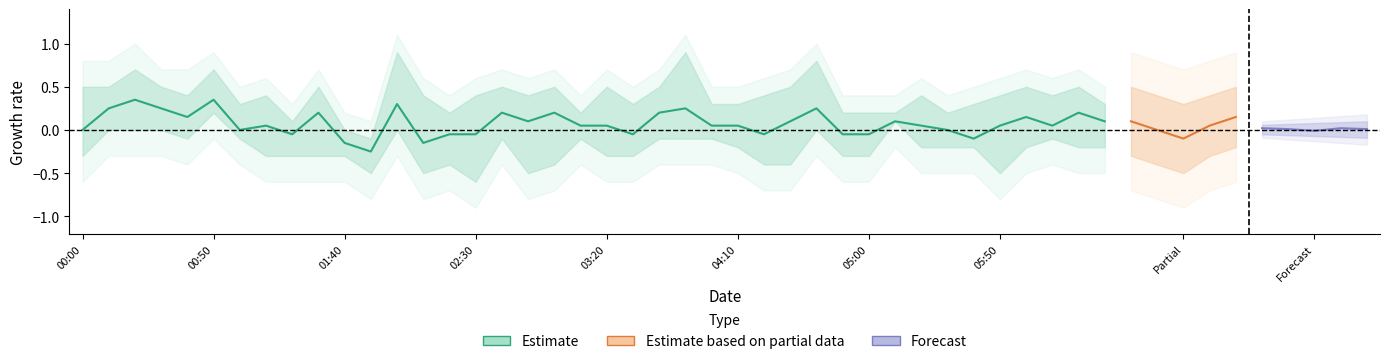

What is the minimum value shown in the chart?

-0.9